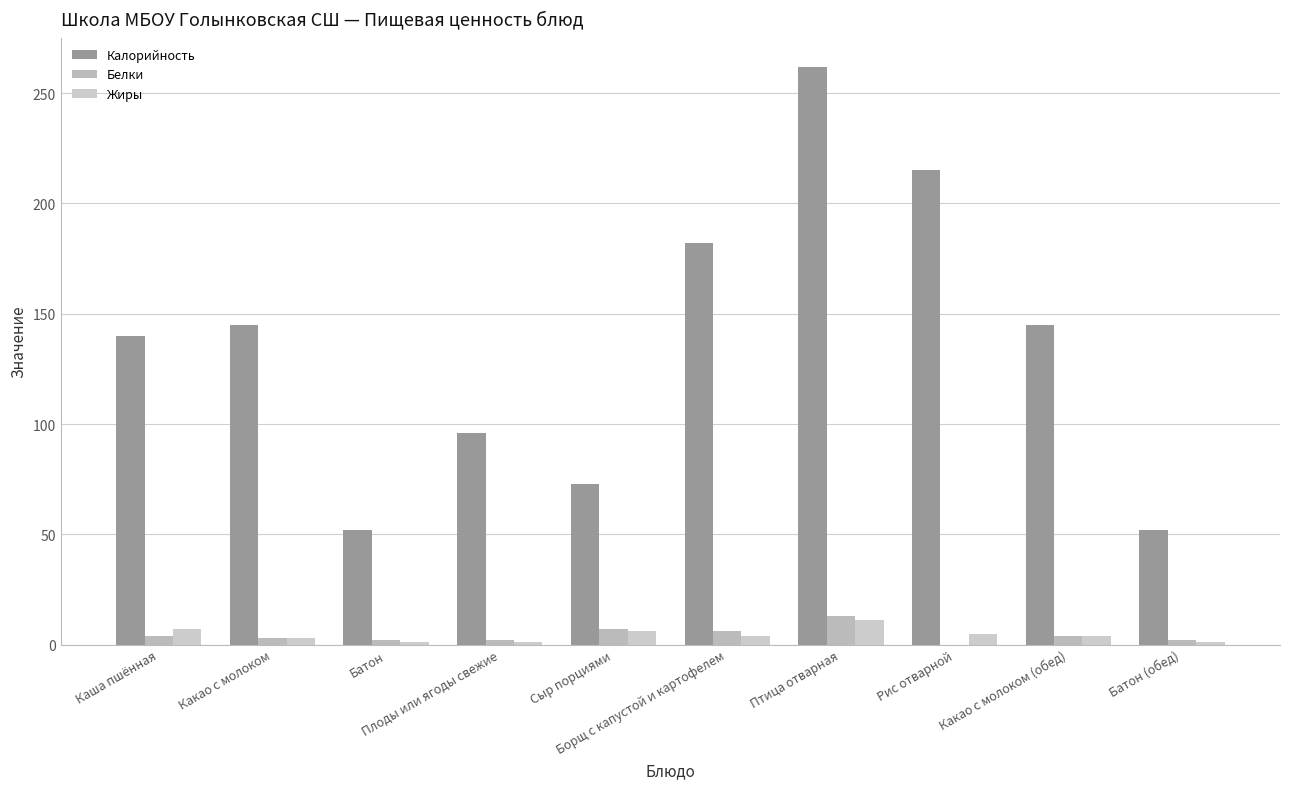

Are the bars grouped side by side (vs. stacked)?

Yes